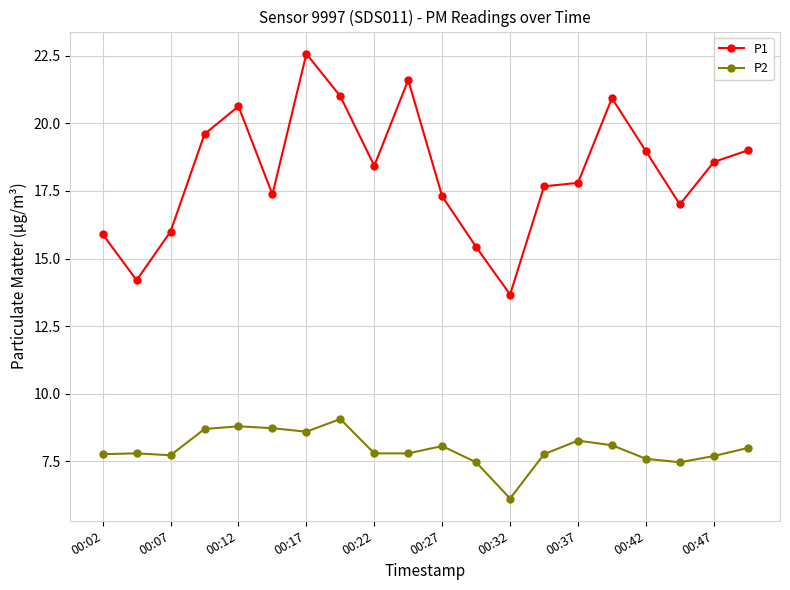

How many categories are shown in the chart?

20